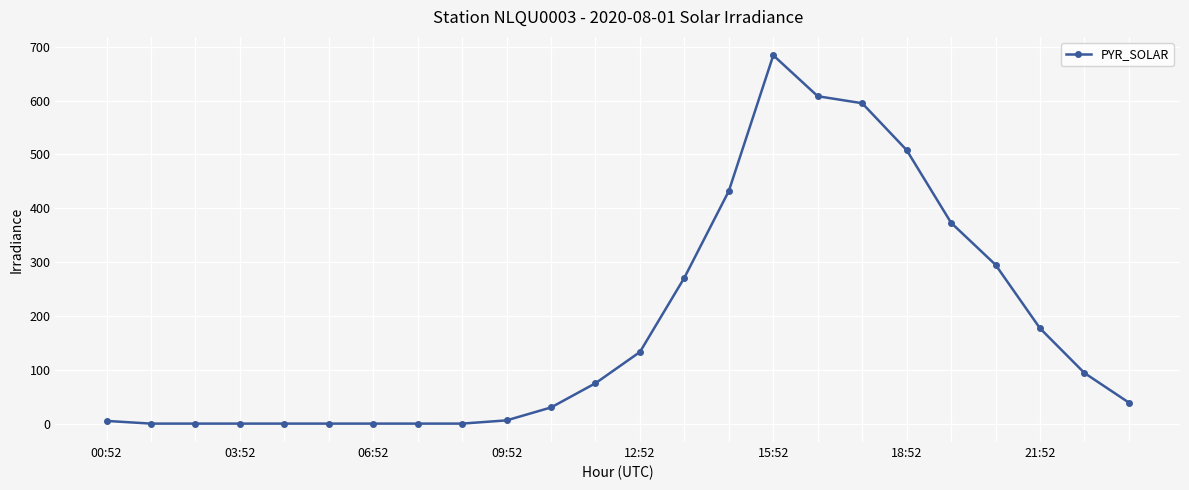

True or false: the data has more than 0 interior local peaks.

True